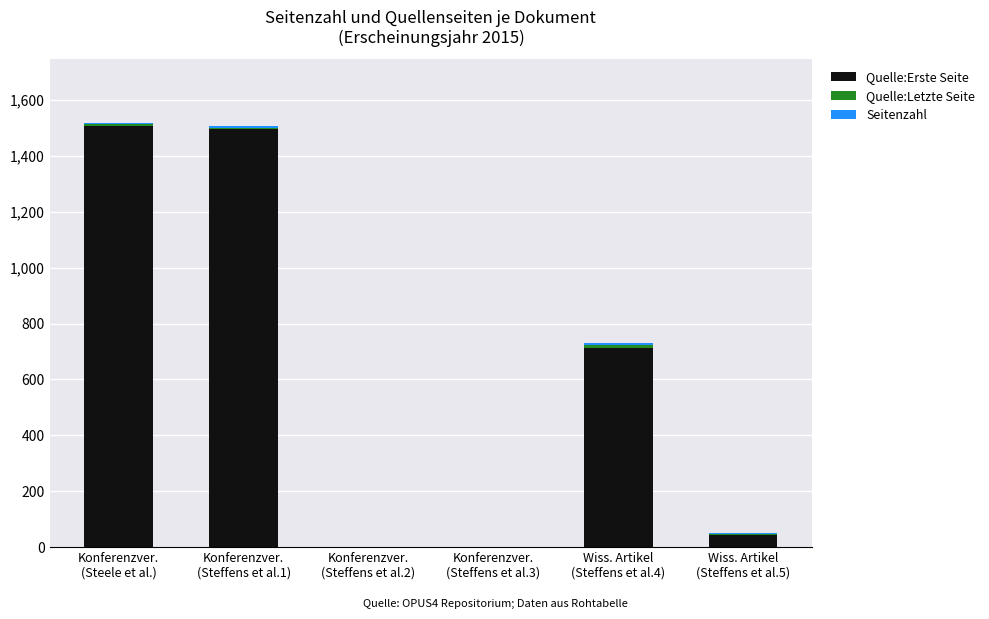

What is the sum of all Quelle:Erste Seite values?

3760